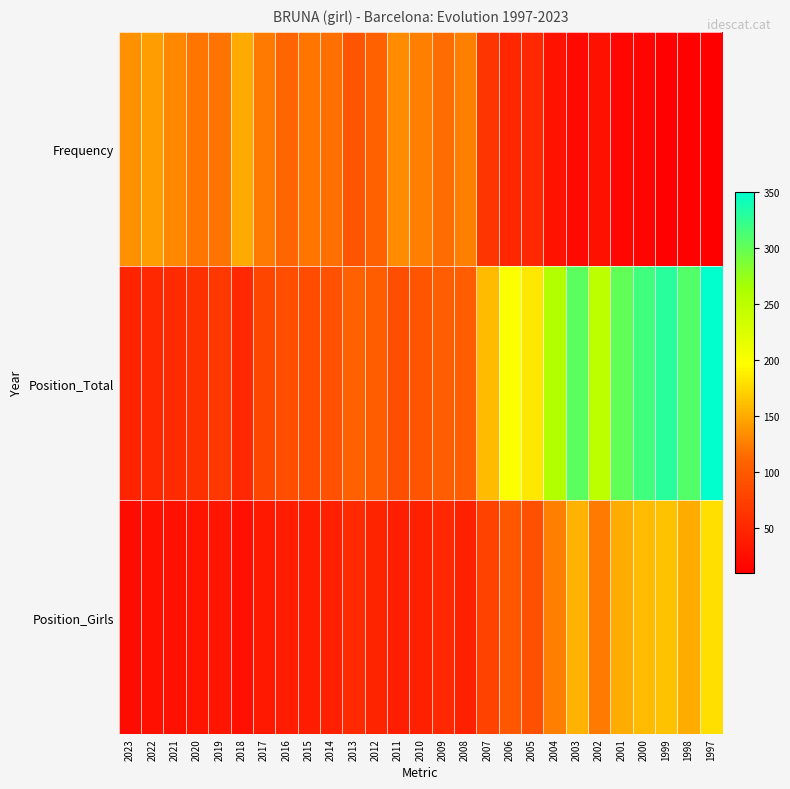

Reading left to right, what are all the values shown in this chart?

Frequency: 2023=135	2022=144	2021=132	2020=121	2019=120	2018=150	2017=123	2016=111	2015=121	2014=118	2013=94	2012=108	2011=133	2010=126	2009=116	2008=126	2007=64	2006=49	2005=51	2004=29	2003=20	2002=28	2001=17	2000=15	1999=13	1998=13	1997=10
Position_Total: 2023=47	2022=51	2021=54	2020=58	2019=66	2018=50	2017=81	2016=89	2015=87	2014=92	2013=107	2012=103	2011=89	2010=94	2009=105	2008=103	2007=159	2006=199	2005=184	2004=258	2003=304	2002=251	2001=302	2000=317	1999=329	1998=308	1997=350
Position_Girls: 2023=23	2022=26	2021=28	2020=31	2019=33	2018=26	2017=36	2016=38	2015=40	2014=43	2013=53	2012=47	2011=41	2010=43	2009=51	2008=43	2007=77	2006=98	2005=91	2004=126	2003=155	2002=123	2001=151	2000=160	1999=164	1998=151	1997=179